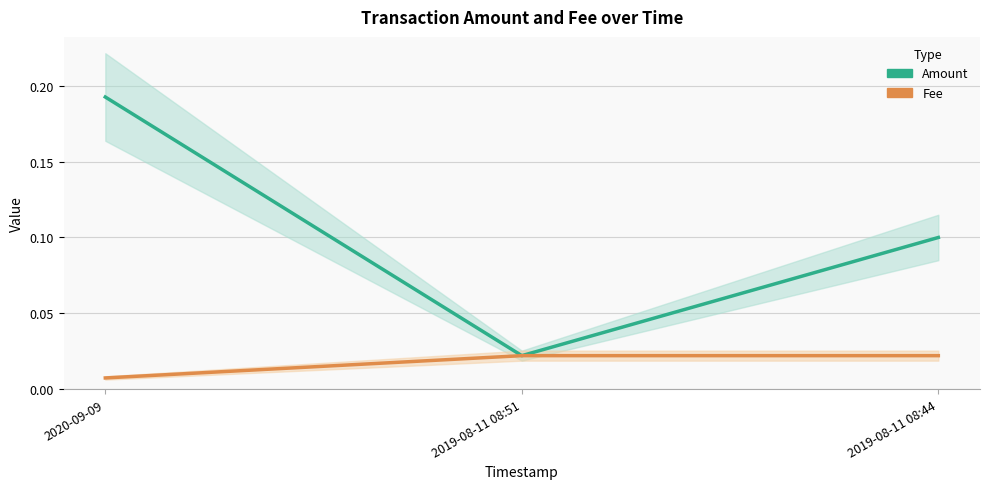

Where is Fee nearest to the value 0?

2020-09-09